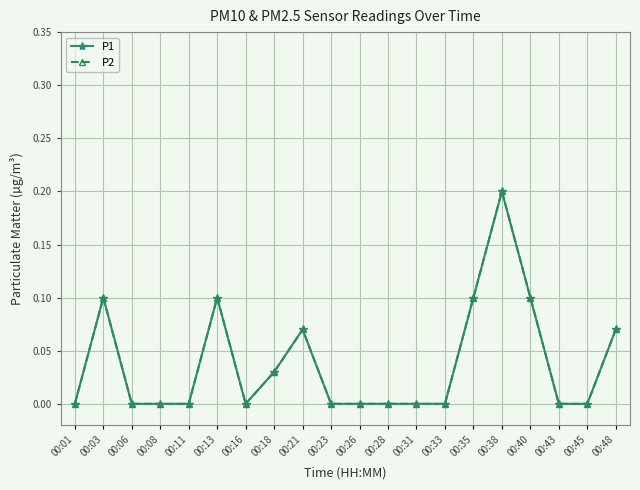

At which category does P1 reach its first local valley?

00:16